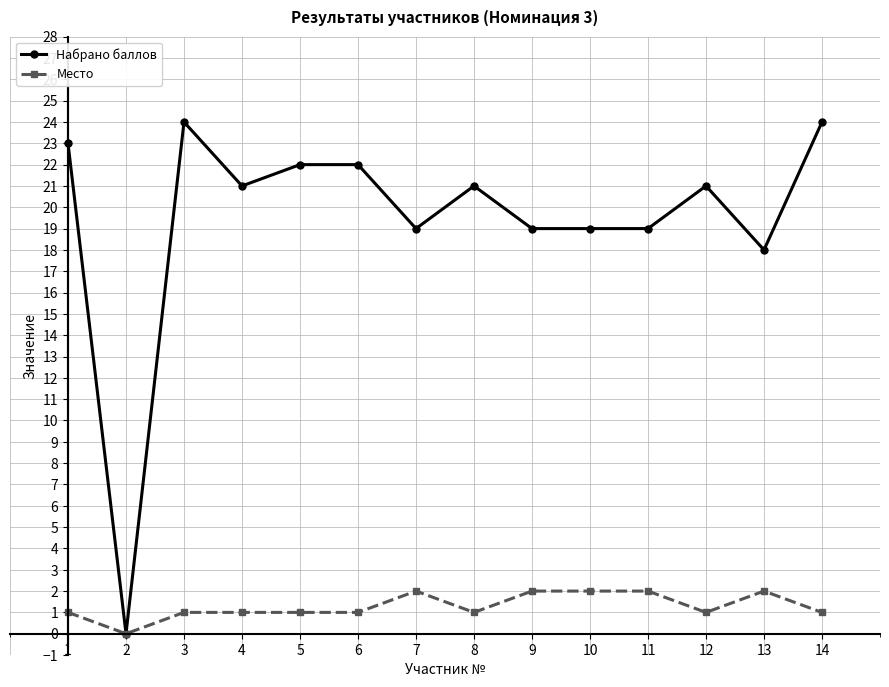

What is the total value across all series at 12?

22